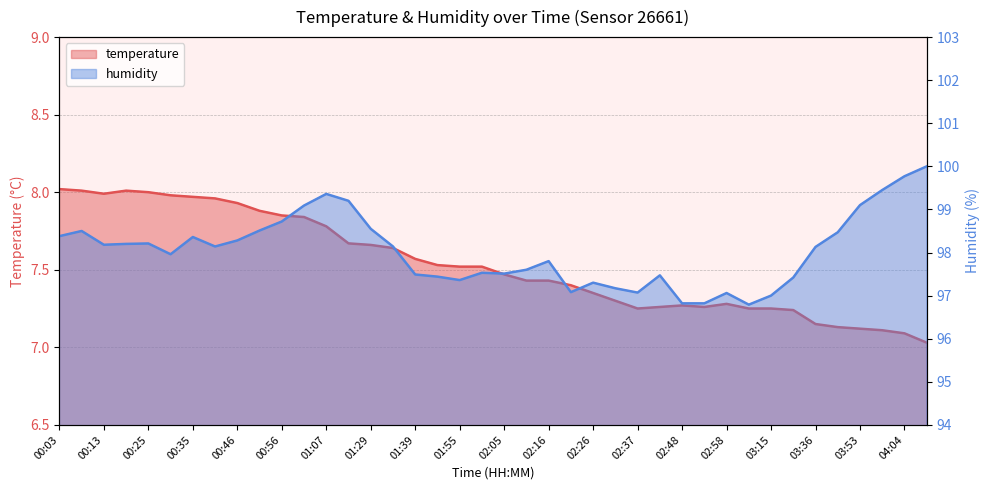

Is the value of humidity at 03:58 greater than the value of temperature at 03:03?

Yes